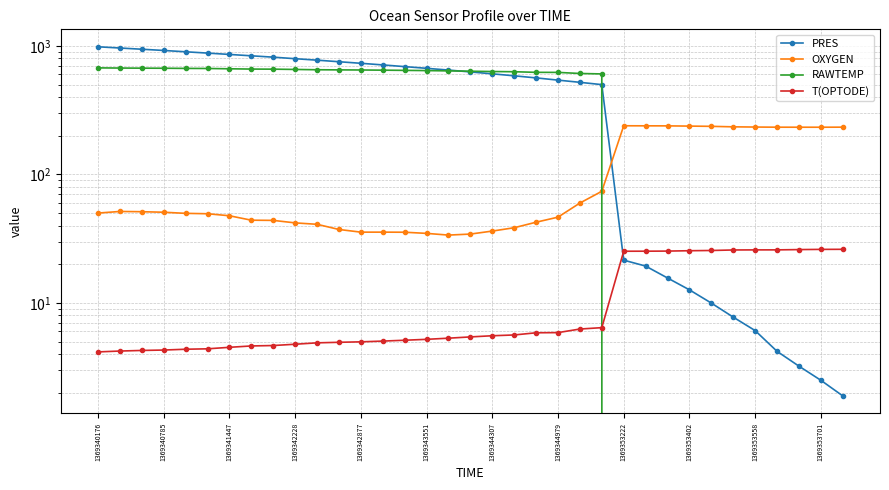

At which label does PRES first exceed 627?

1369340176